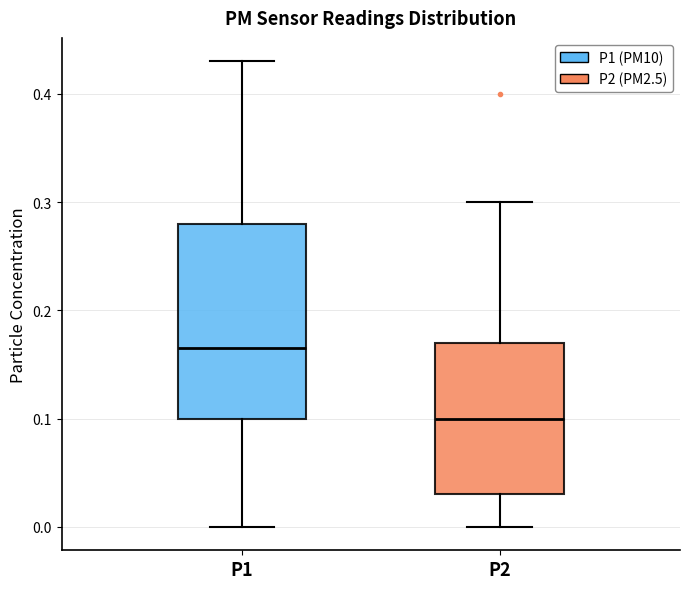

Which box has the lowest median line?

P2